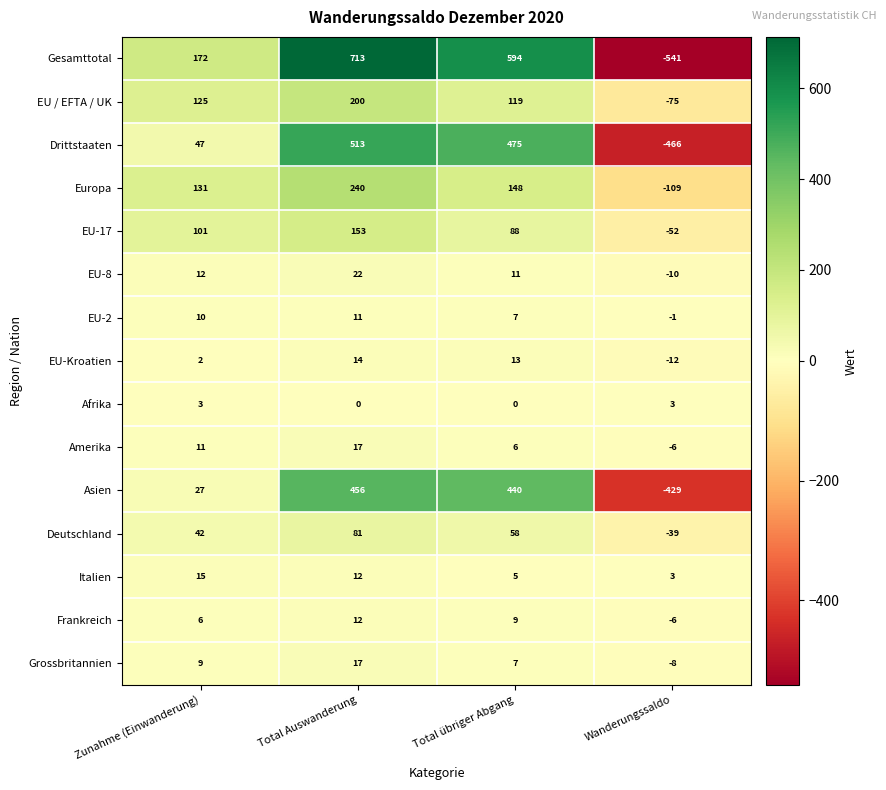

List the labels in order of Gesamttotal value, smallest first.

Wanderungssaldo, Zunahme (Einwanderung), Total übriger Abgang, Total Auswanderung